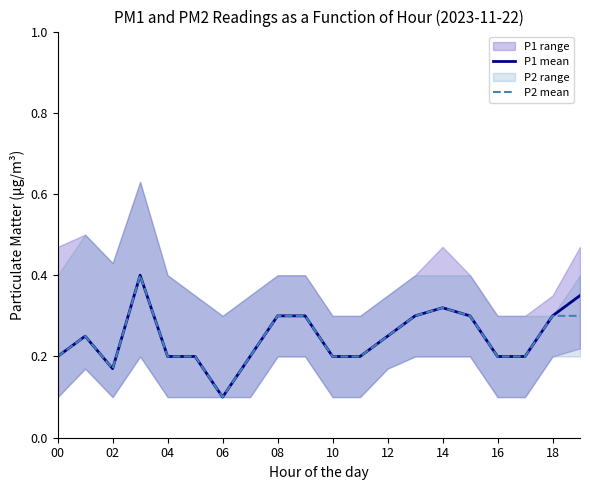

Where is P1 mean nearest to the value 0?

06